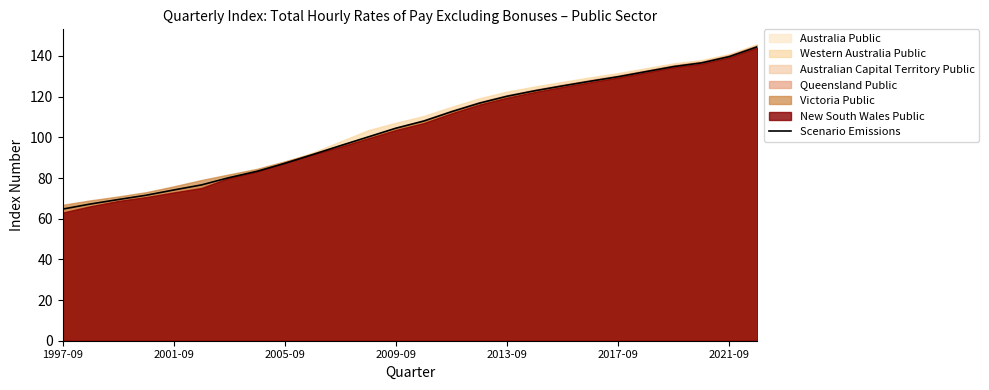

What is the maximum value for Scenario Emissions?

144.5